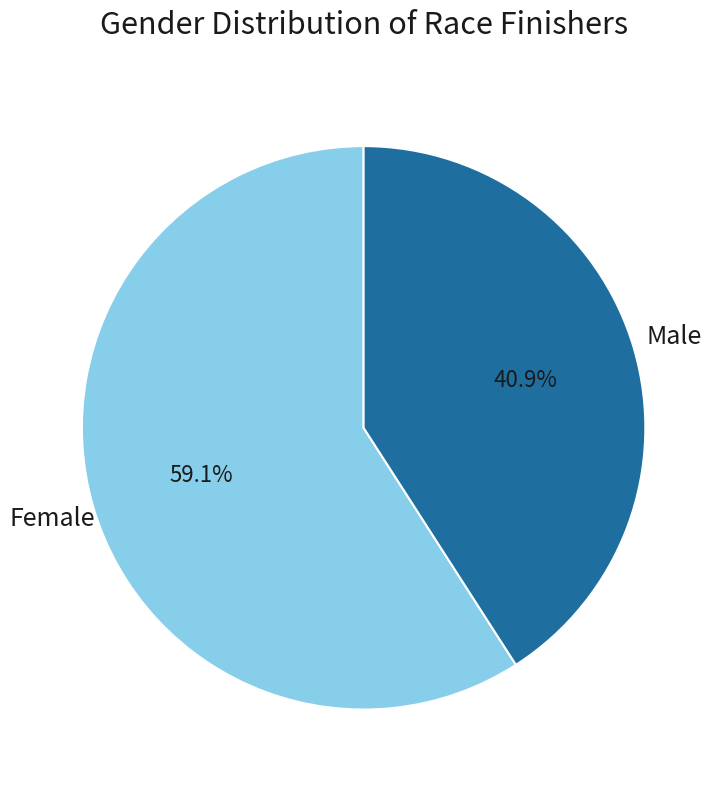

Which category accounts for the majority?

Female